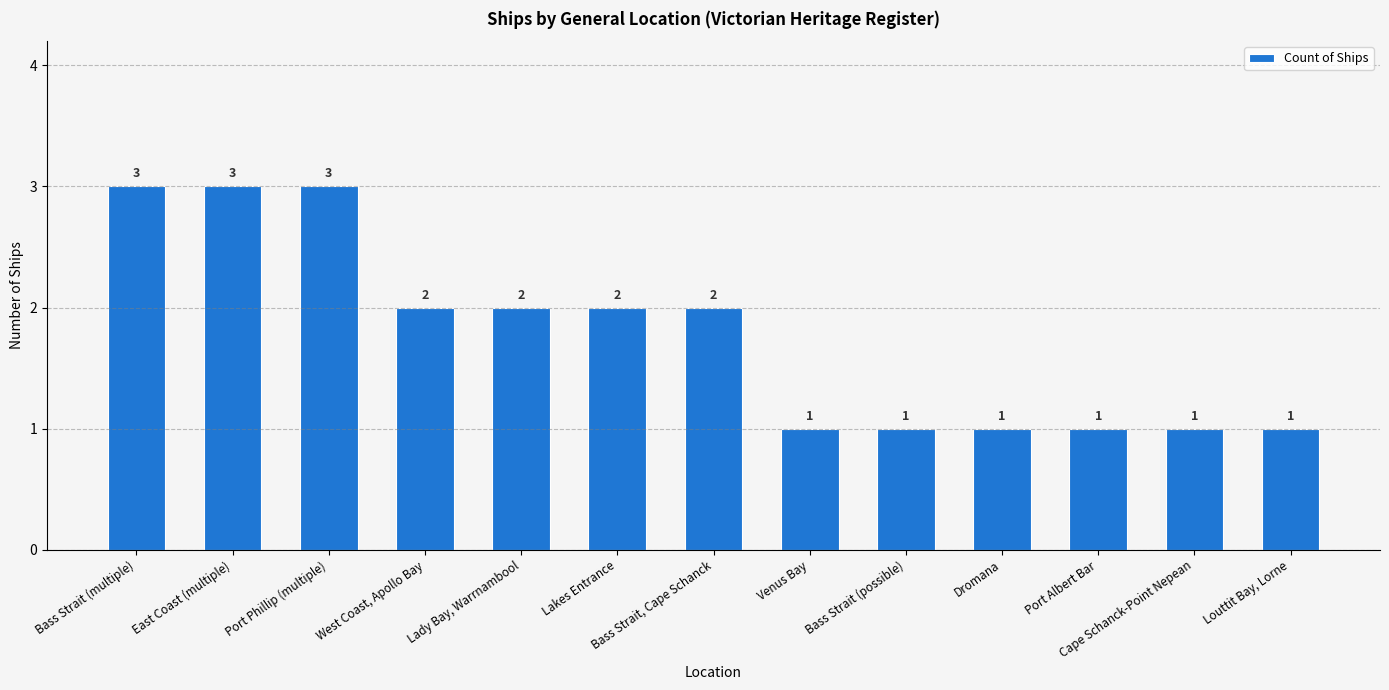

Count the number of data series in this chart.

1